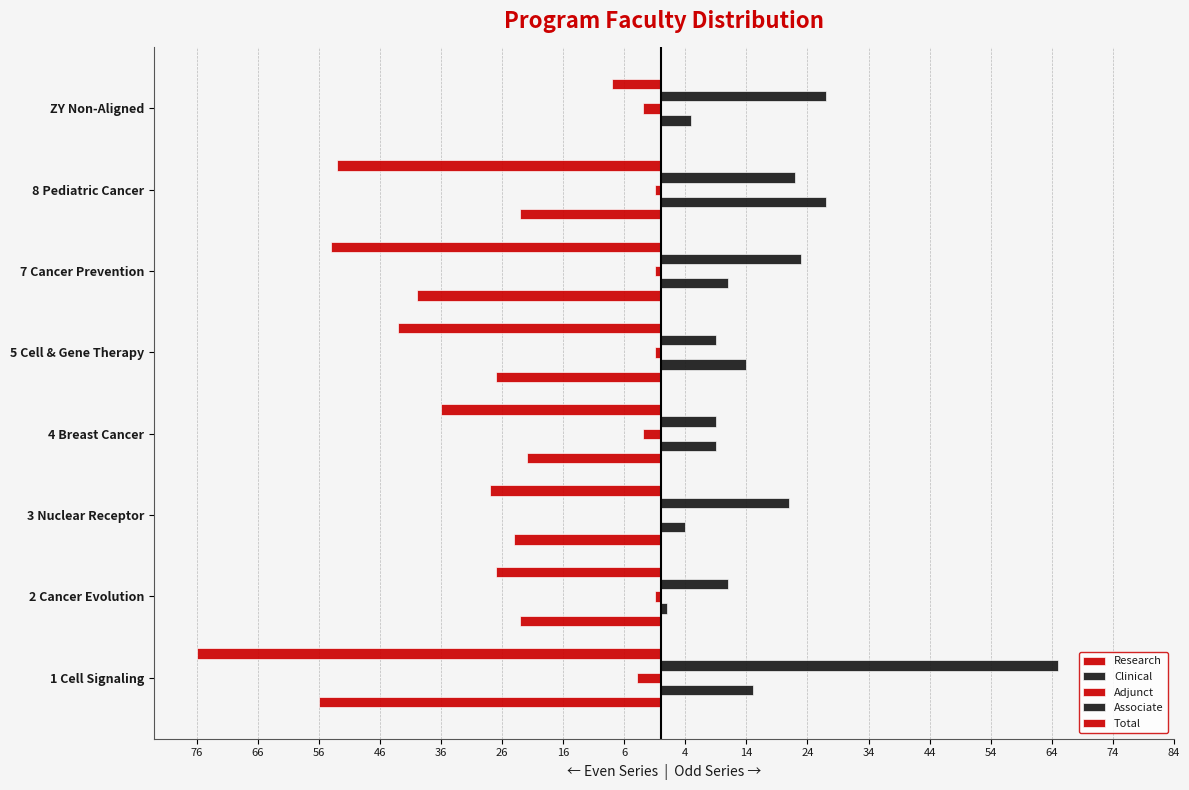

Count the Adjunct values in the range -3 to -1.

6